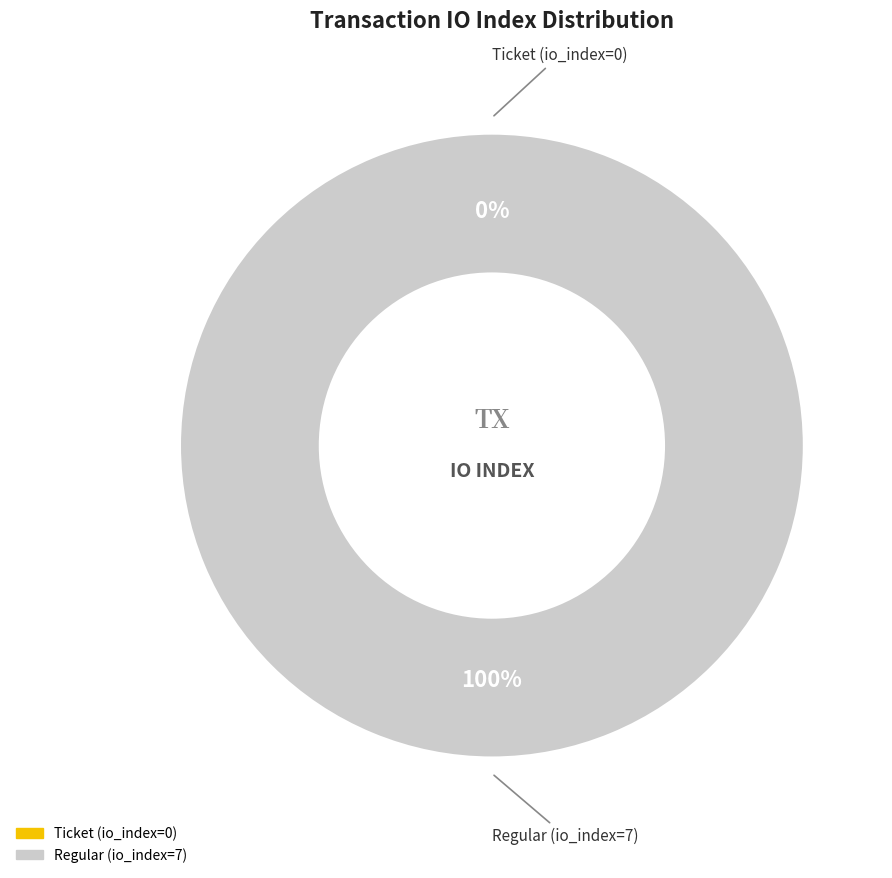

Count the number of slices in the pie.

2